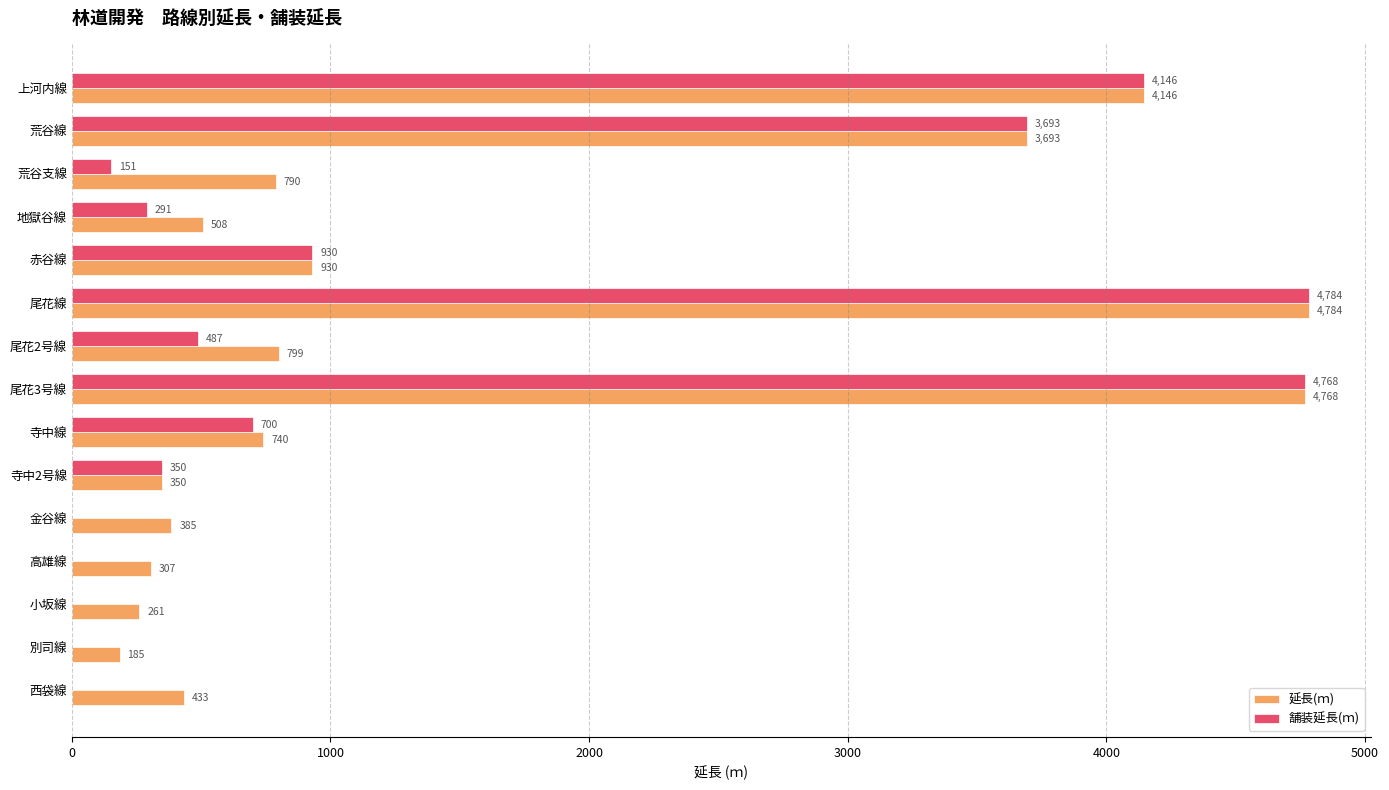

True or false: 延長(ｍ) has a value of 70 at 寺中2号線.

False